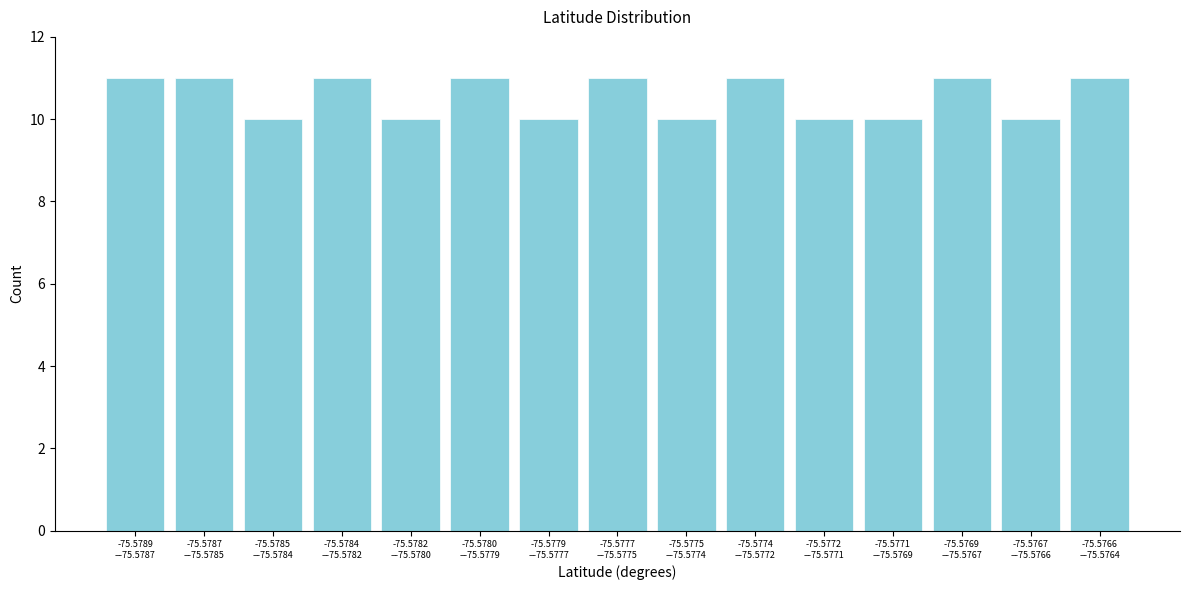

Reading right to left, transcribe all the data shown in this chart.

11	10	11	10	10	11	10	11	10	11	10	11	10	11	11